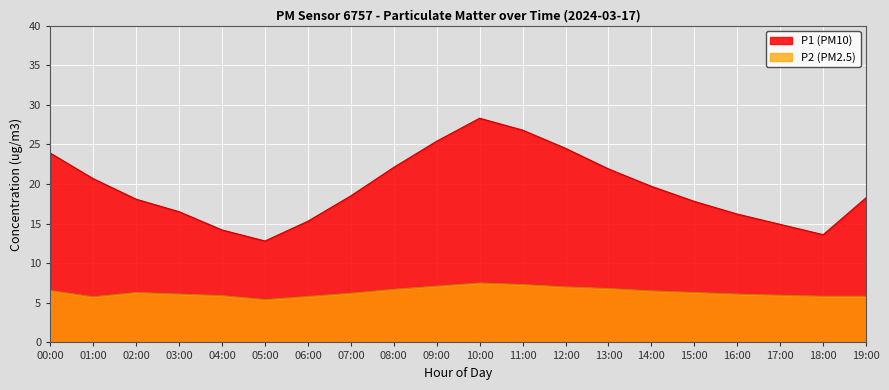

The value of P2 at 18:00 is 7.9. True or false?

False